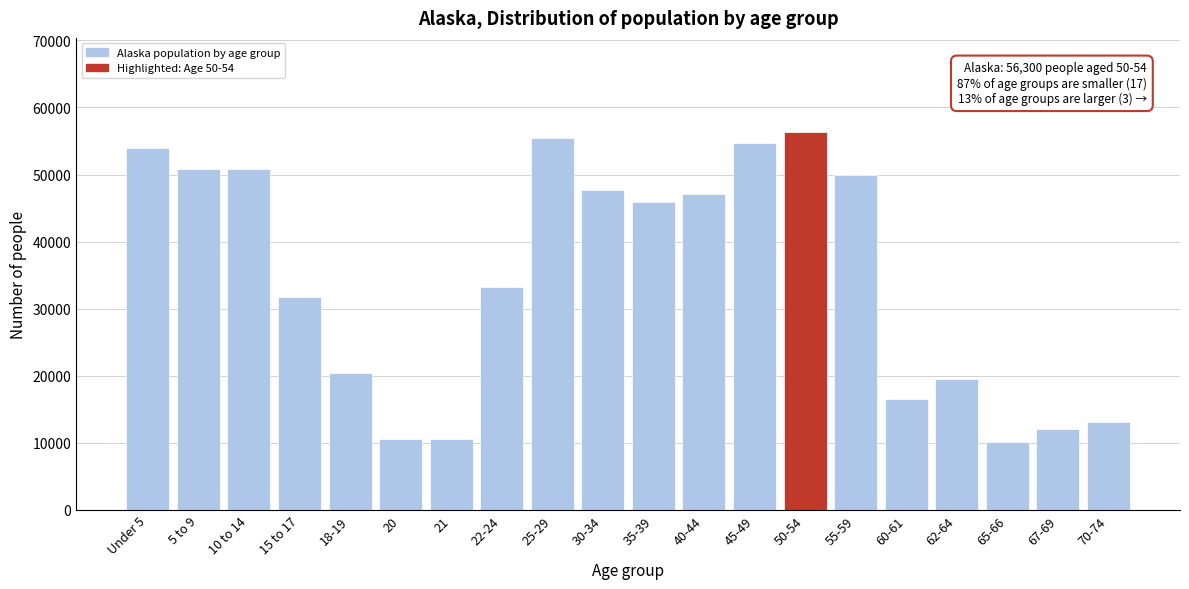

What is the value of the 12th bar from the left?

47141